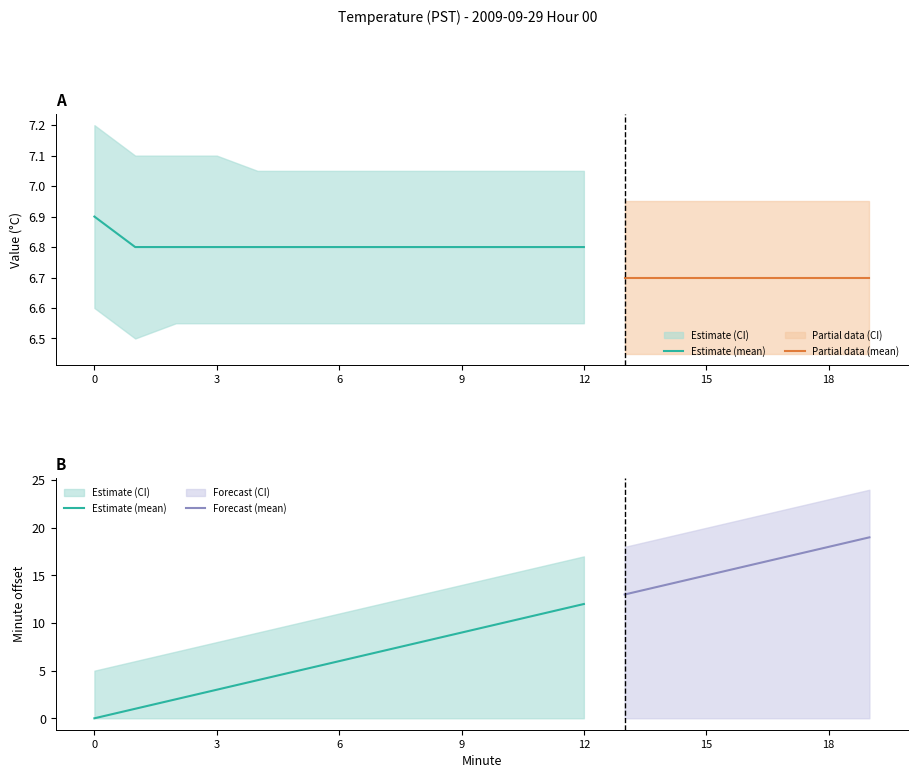

The Minute_mean series shows 15.0 at 15. True or false?

True